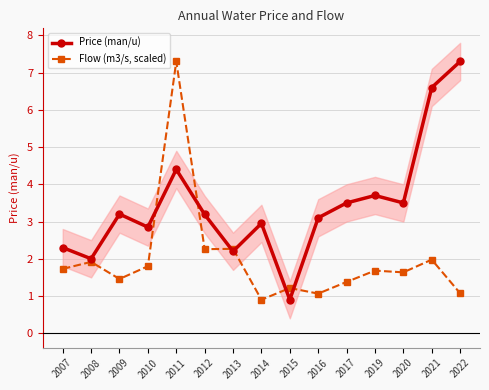

Does the chart display data point markers on the line(s)?

Yes